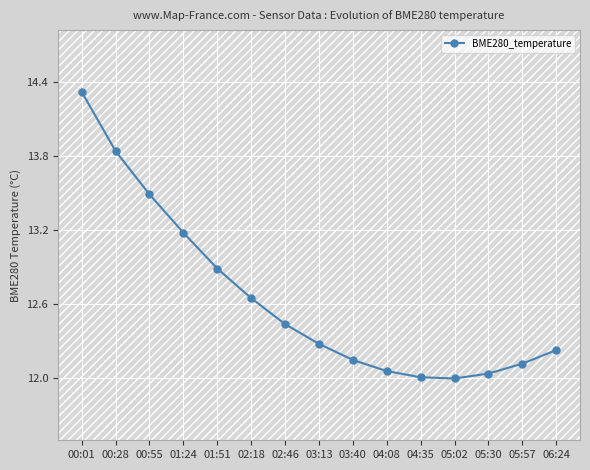

What is the sum of the values at 03:40 and 02:46?

24.6